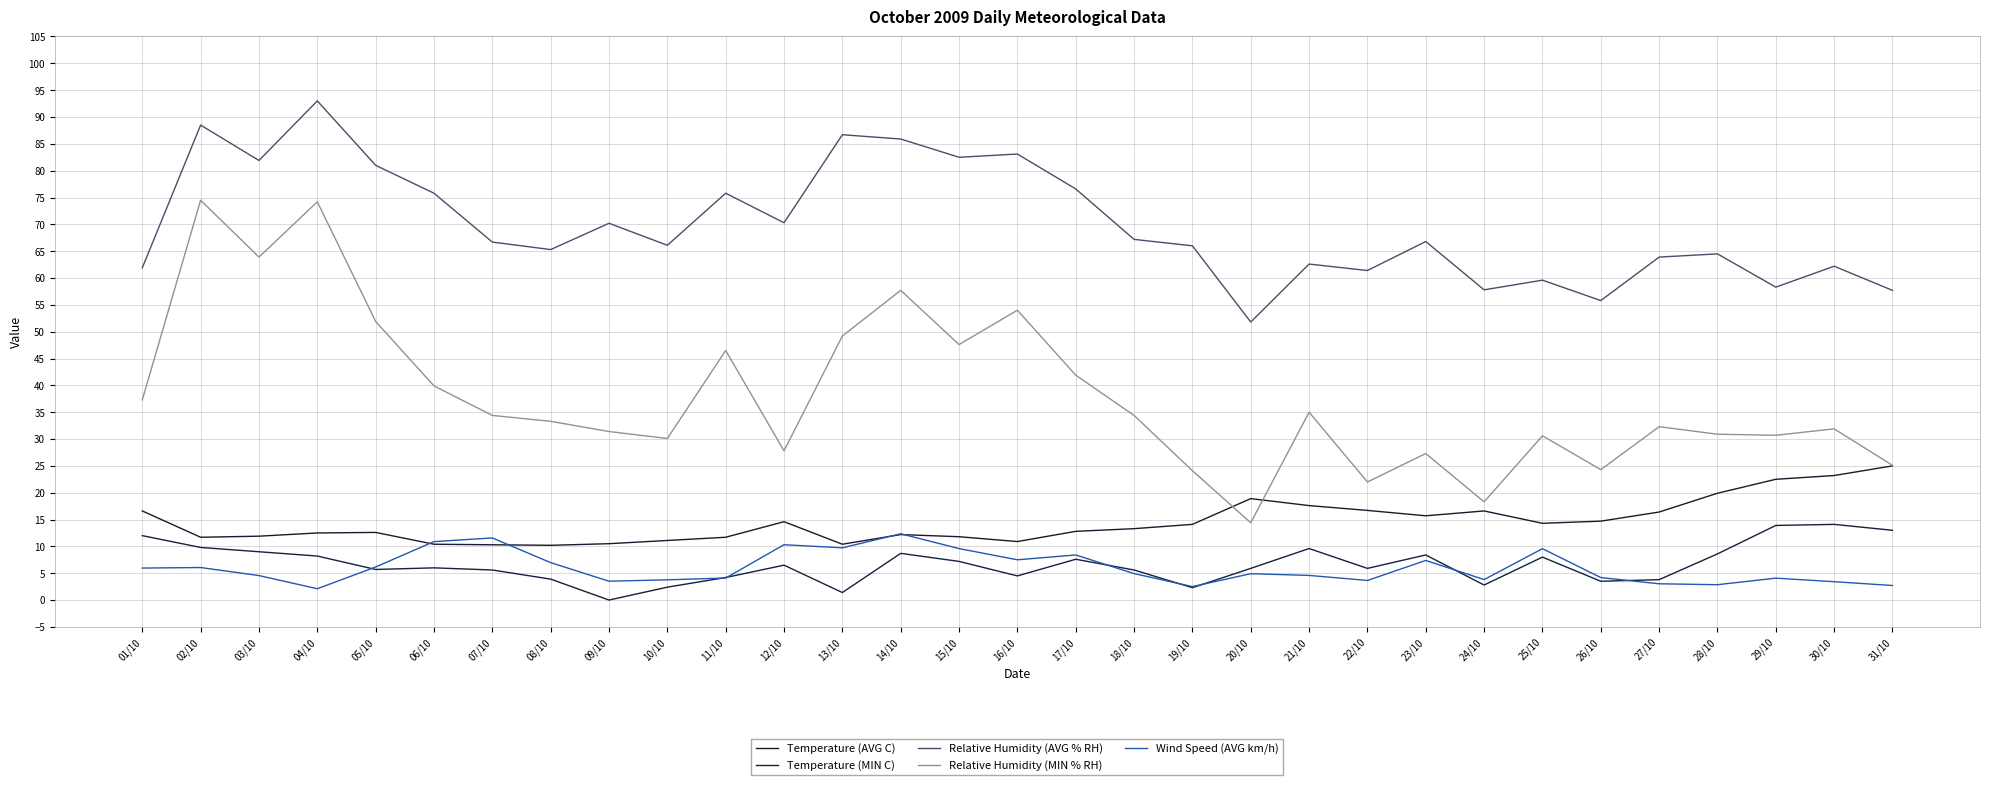

The value of Relative Humidity (AVG % RH) at 15/10 is 47.7. True or false?

False